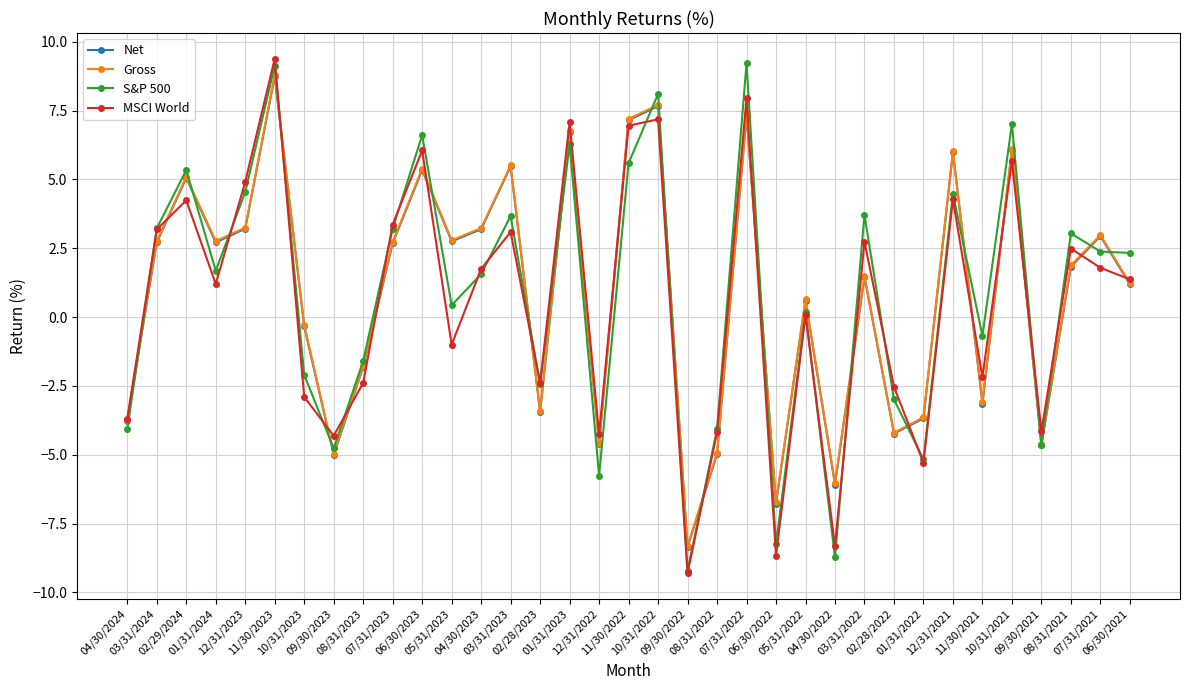

True or false: MSCI World has a value of -6.6 at 08/31/2022.

False